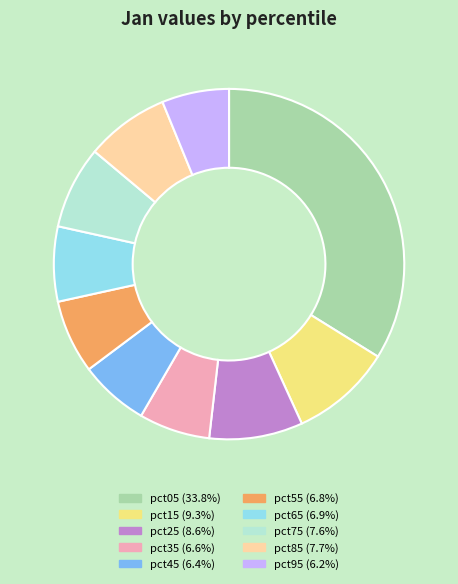

Count the number of slices in the pie.

10